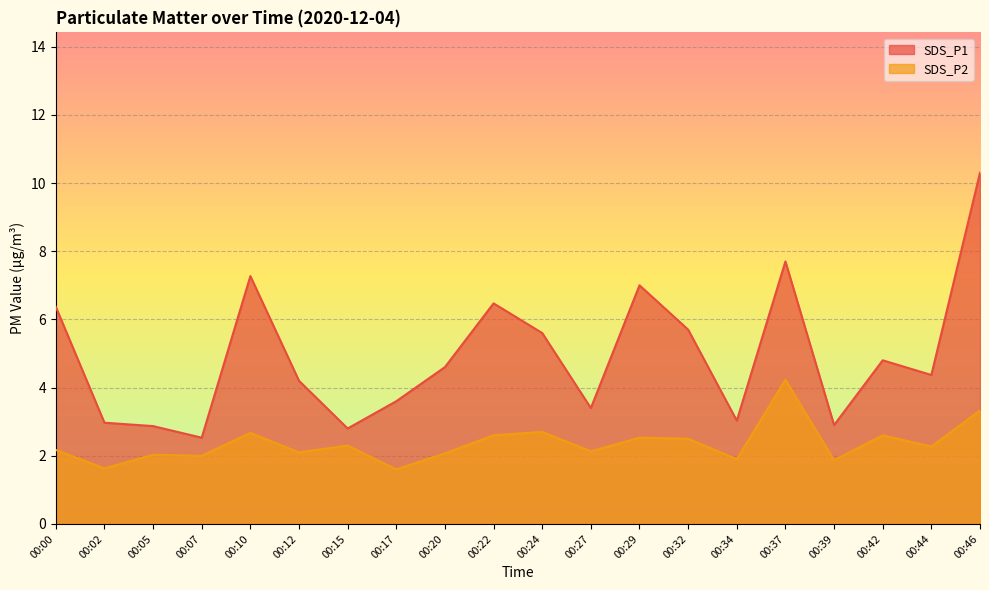

How many lines are shown in the chart?

2